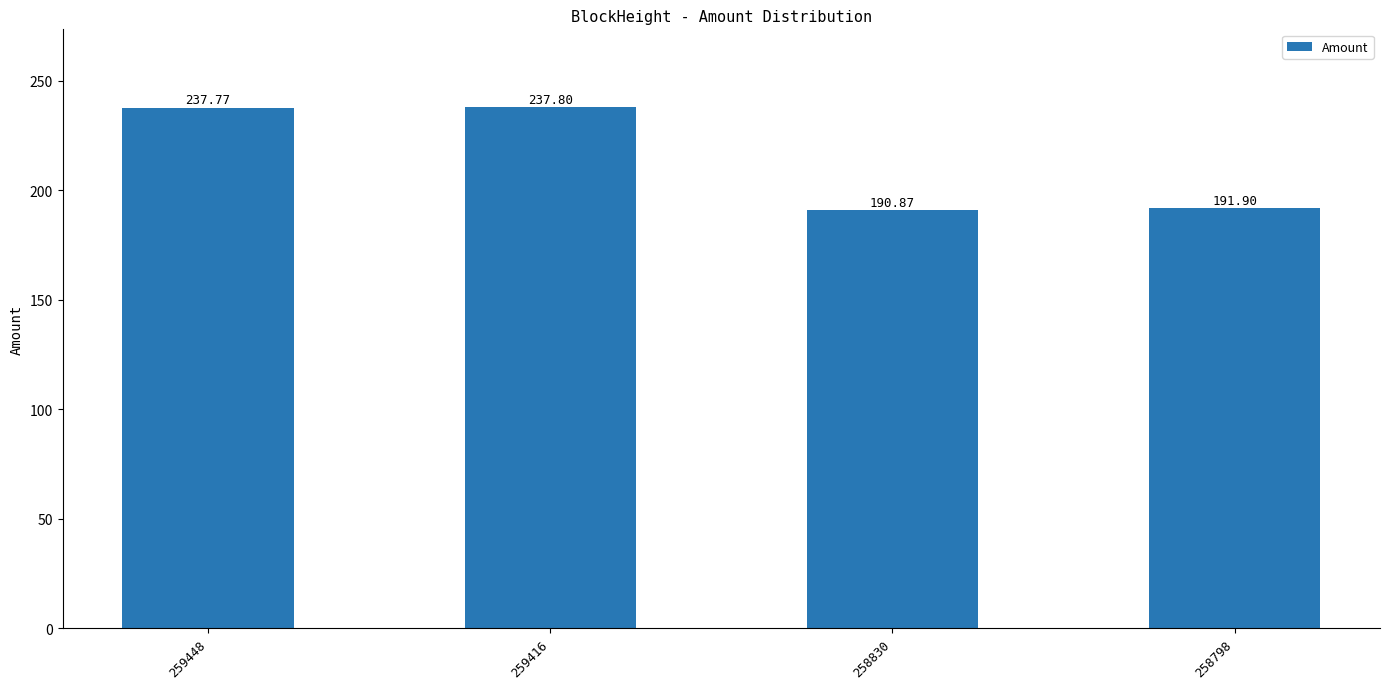

Reading right to left, transcribe all the data shown in this chart.

191.9	190.9	237.8	237.8